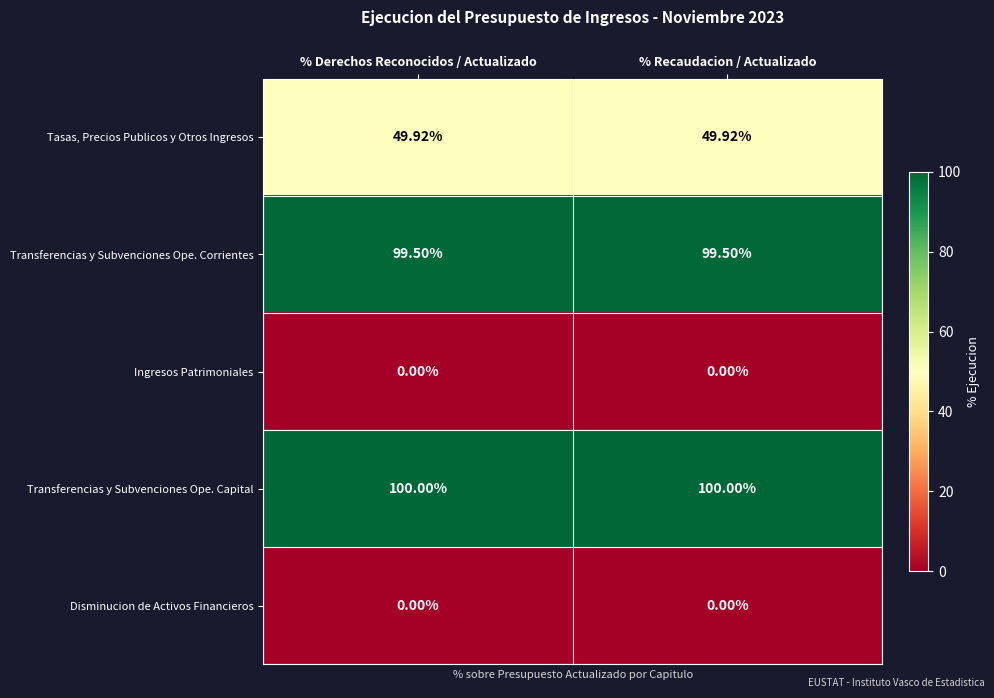

Which series has the largest total across all categories?

Transferencias y Subvenciones Ope. Capital